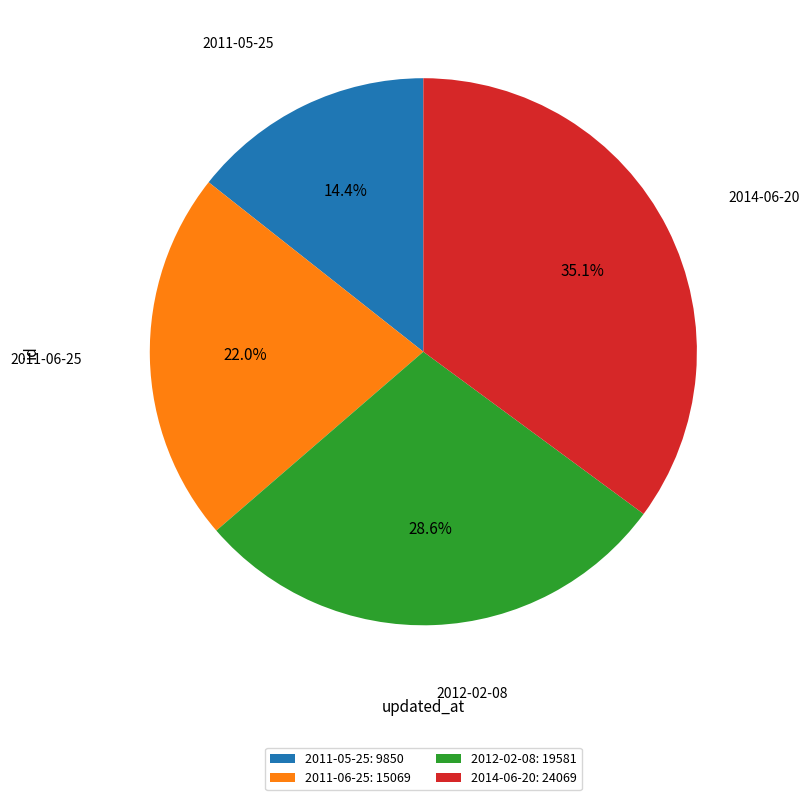

Which category has the smallest portion of the pie?

2011-05-25